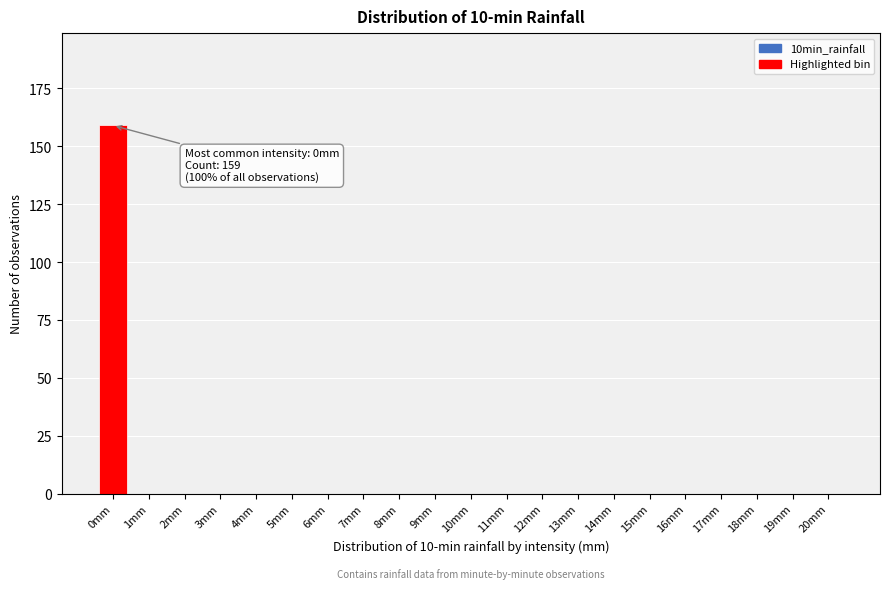

Reading left to right, extract all data points from this chart.

0mm=159	1mm=0	2mm=0	3mm=0	4mm=0	5mm=0	6mm=0	7mm=0	8mm=0	9mm=0	10mm=0	11mm=0	12mm=0	13mm=0	14mm=0	15mm=0	16mm=0	17mm=0	18mm=0	19mm=0	20mm=0